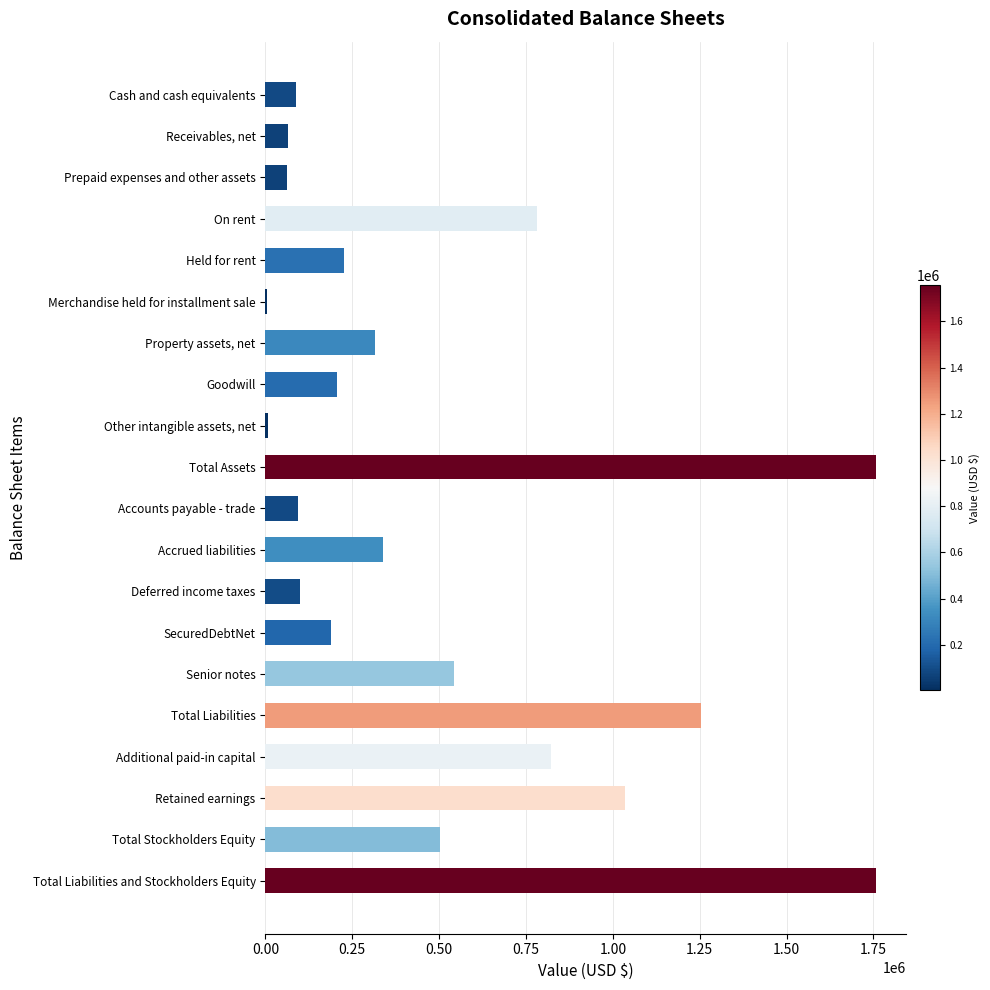

What is the greatest value displayed?

1756242